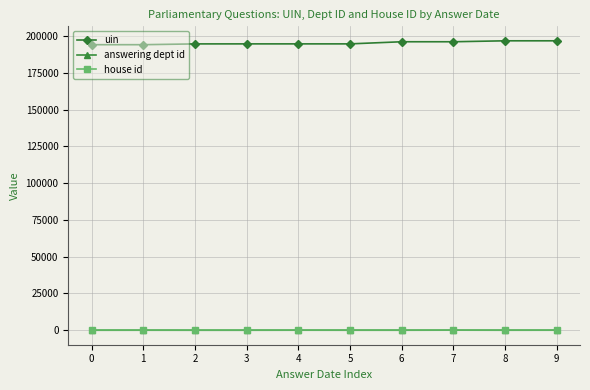

True or false: answering dept id and uin cross at least once.

False